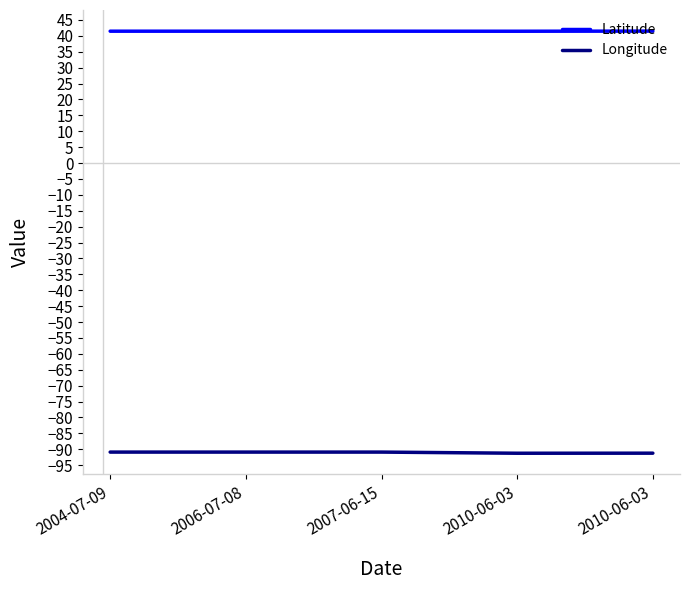

True or false: Longitude and Latitude cross at least once.

False